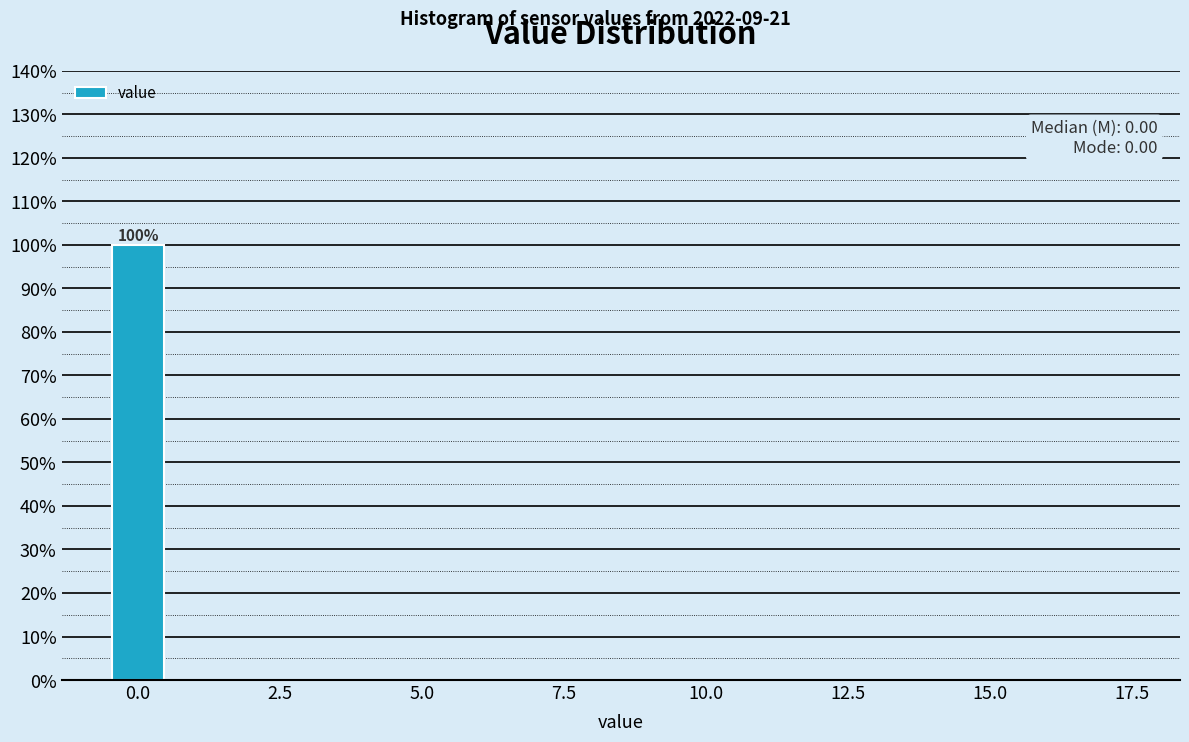

Read against the x-axis, roughly where is the centre of the tallest bar?

0.0